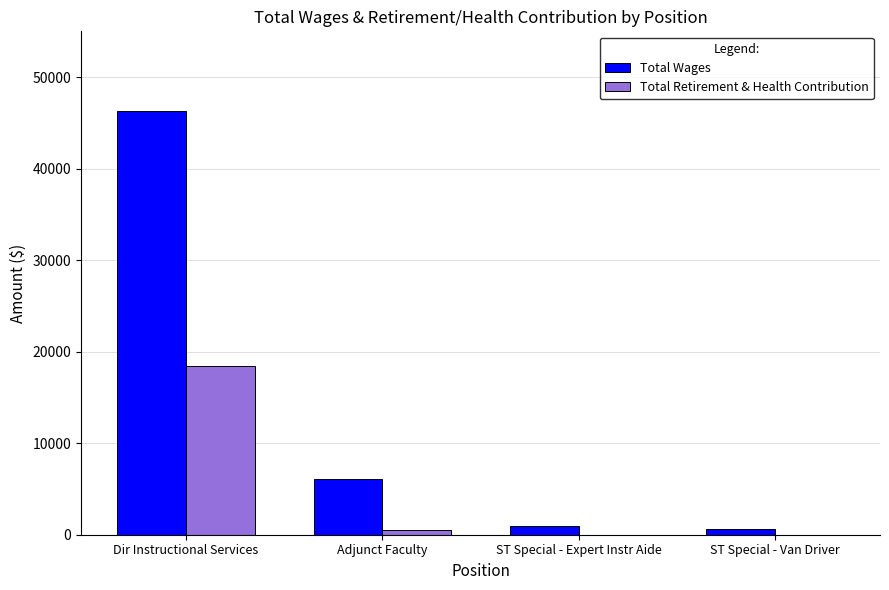

How many values in the Total Retirement & Health Contribution series exceed 501?

2